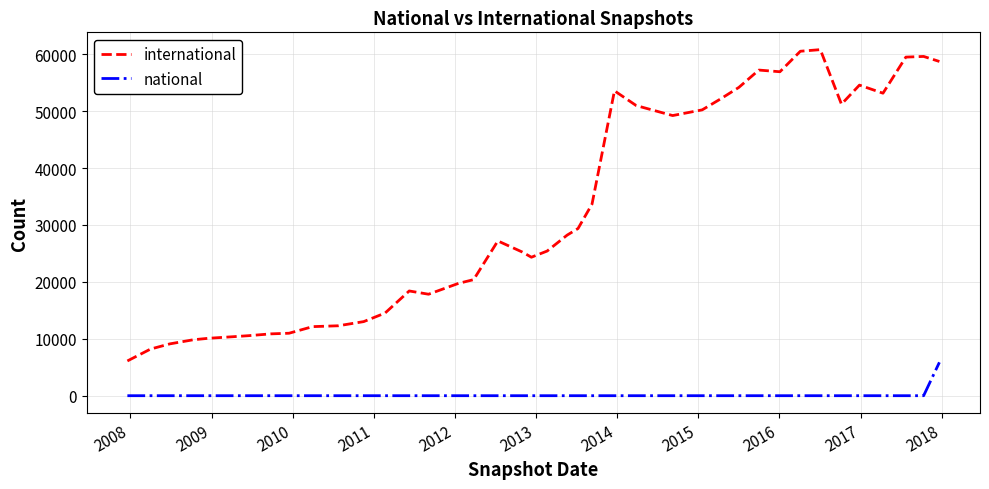

How many lines are shown in the chart?

2